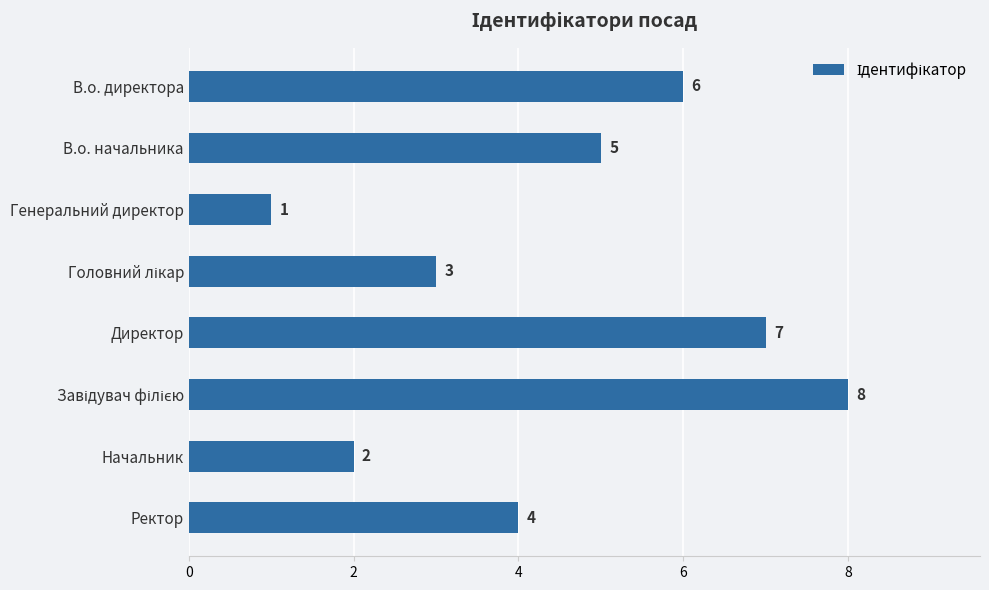

Between В.о. директора and Начальник, which is larger?

В.о. директора